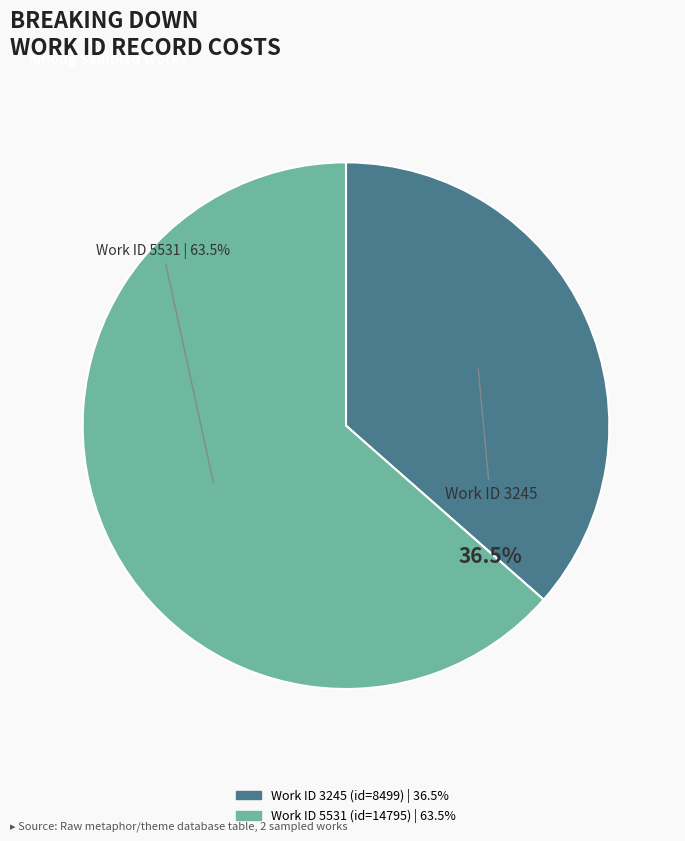

Is it true that 5531 is 52% of the pie?

False